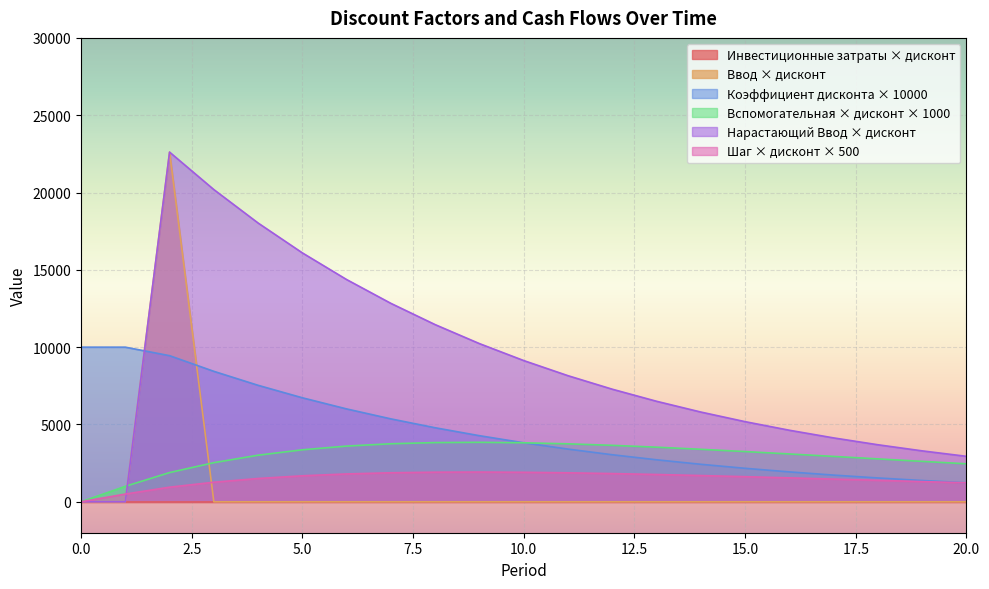

The value of 2024 at 1 is -4.1. True or false?

False